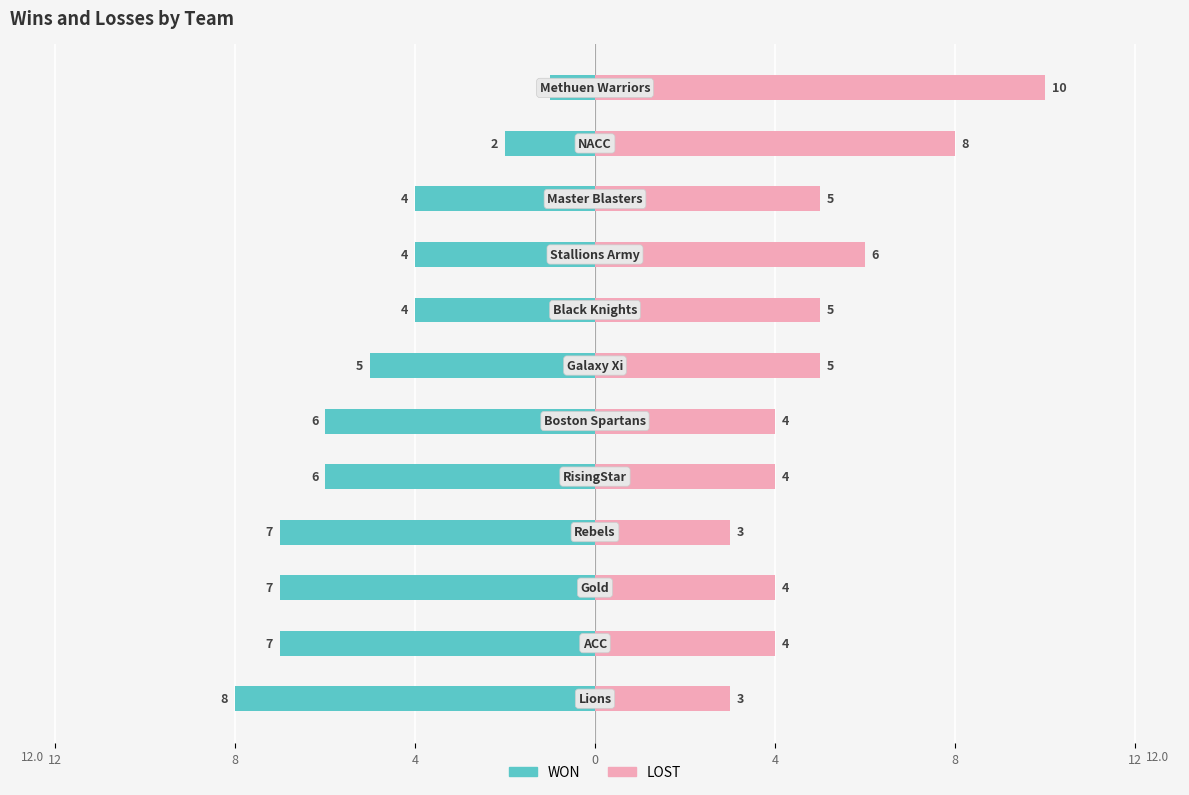

Is it true that WON equals -2 at 11?

False